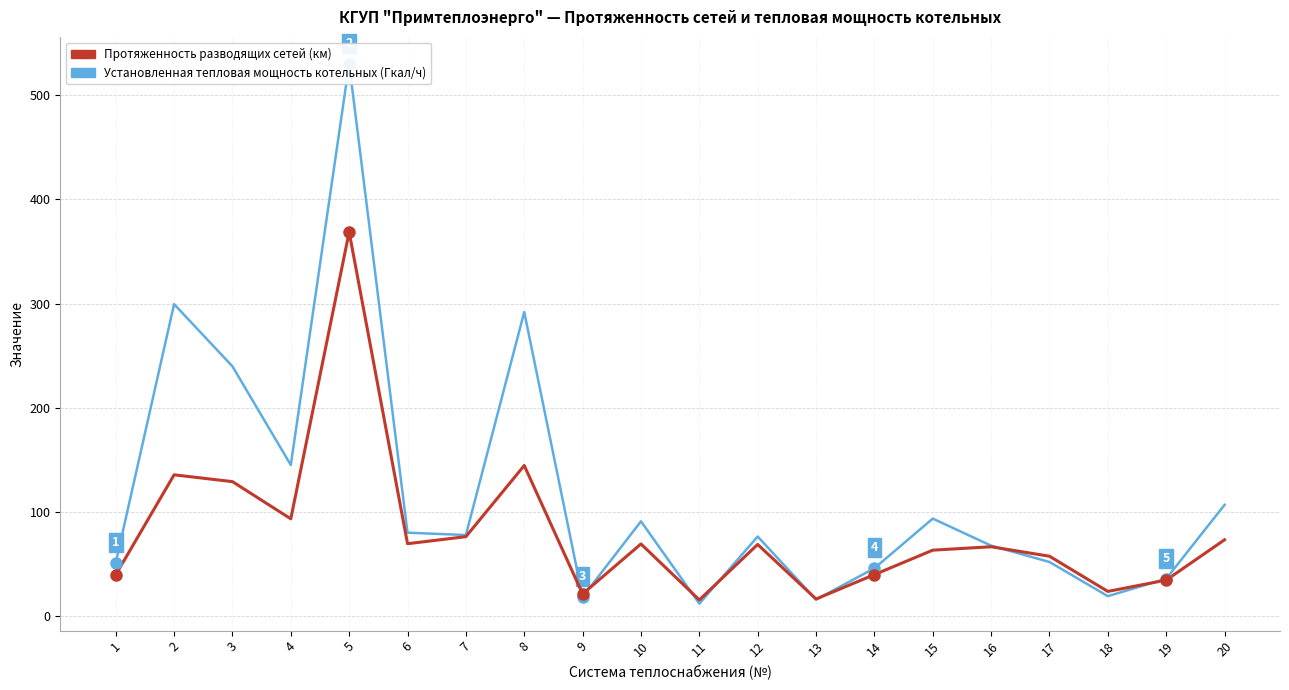

What is the difference between the second highest and second lowest values in the Установленная тепловая мощность котельных (col_15) series?

283.9